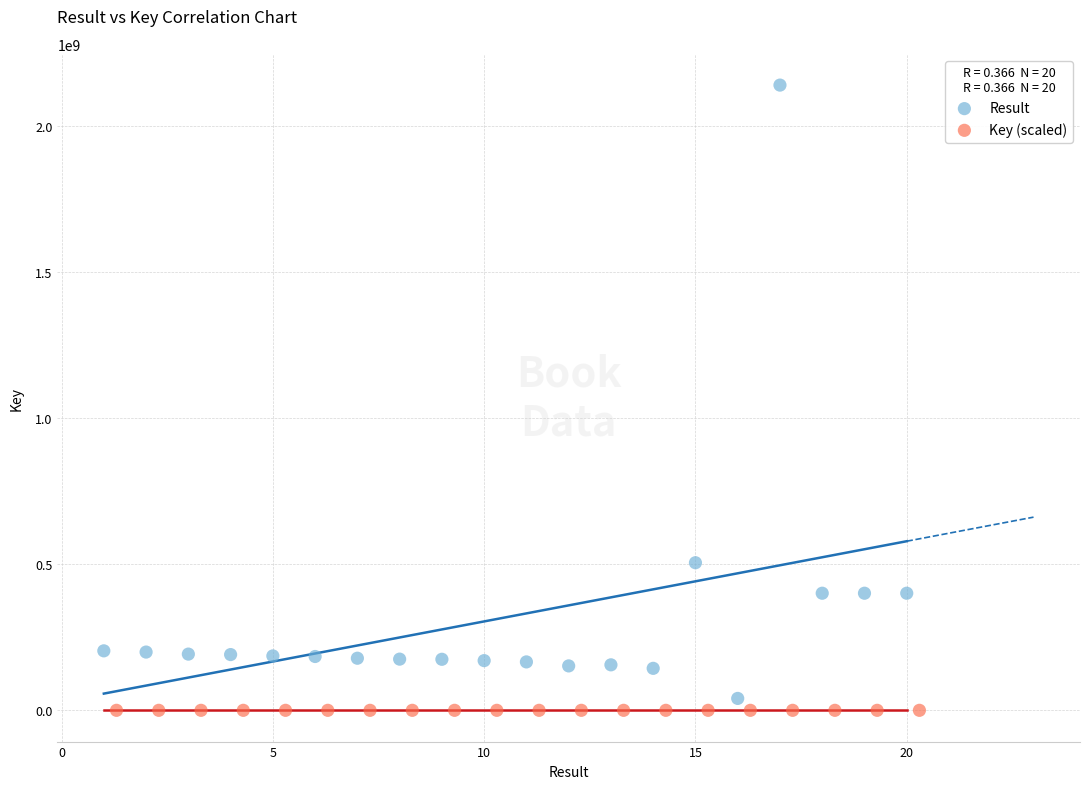

Which series has the largest Y range (max minus min)?

Result